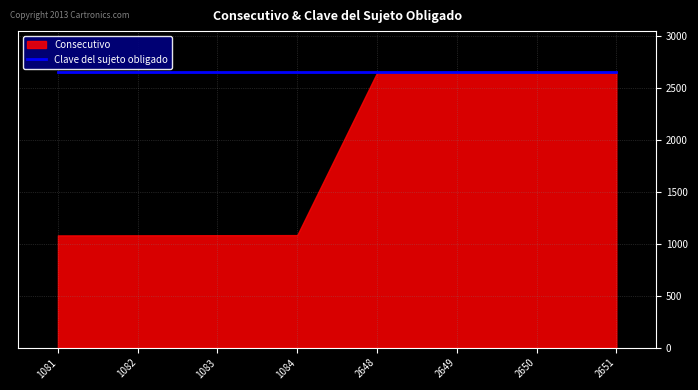

Which category has the highest value in the Consecutivo series?

2651